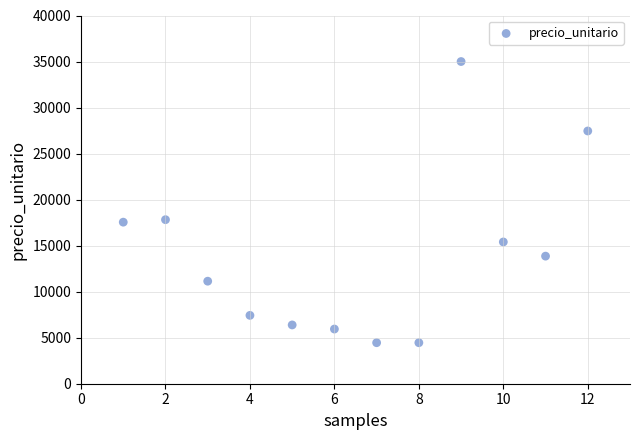

What is the range of Y values (max minus min)?

30545